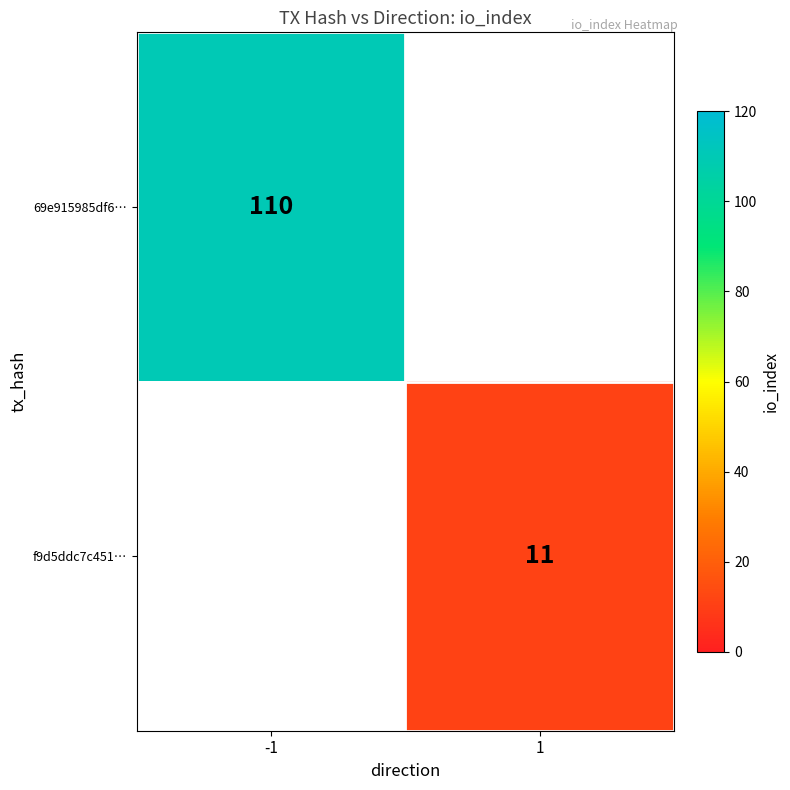

At which category does the chart reach its peak across all series?

-1